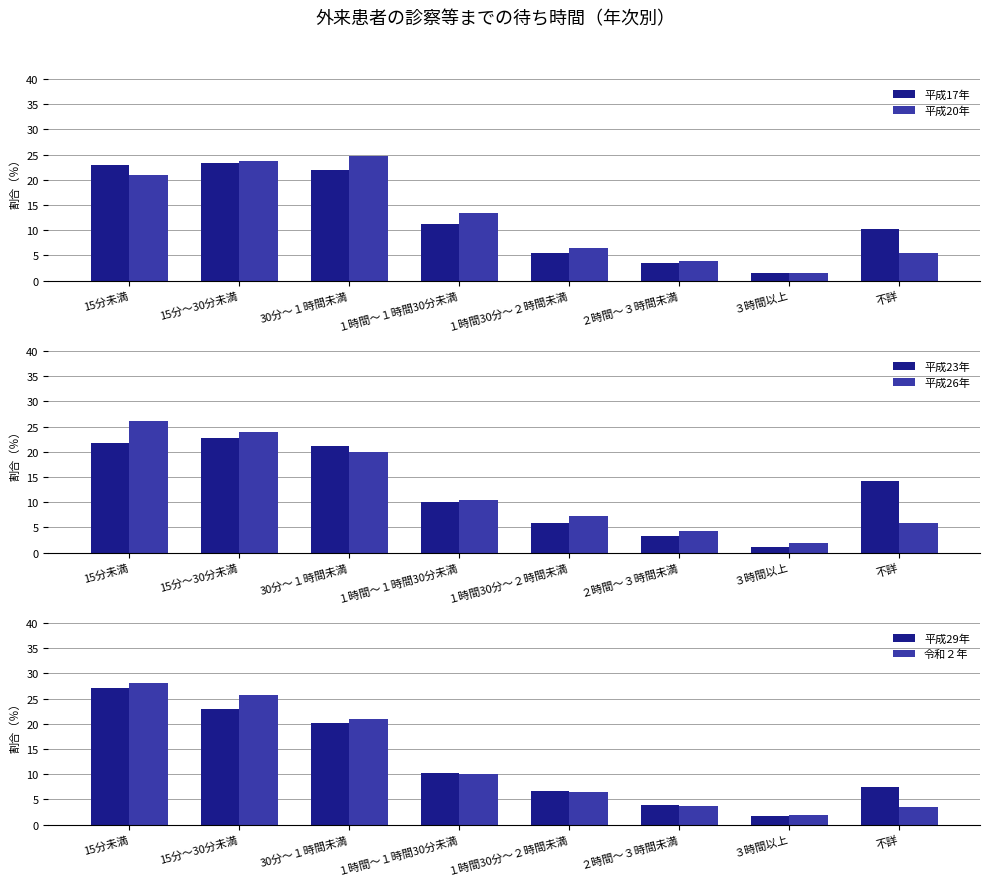

The 平成17年 series shows 4.4 at １時間～１時間30分未満. True or false?

False